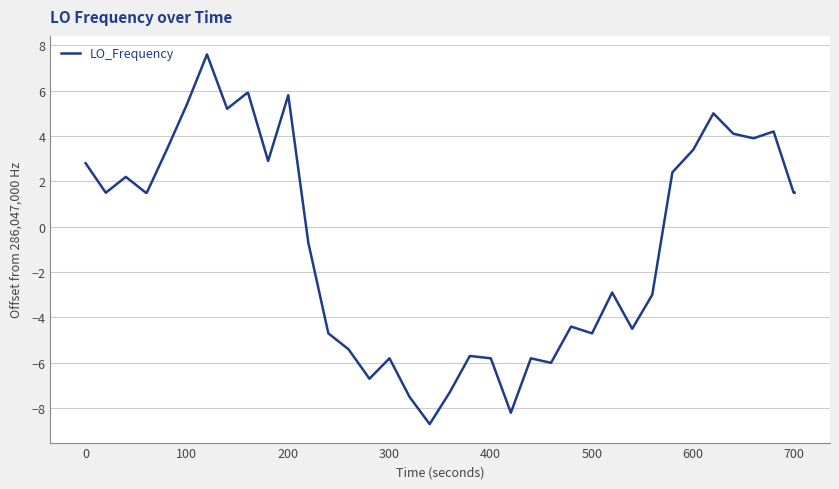

What is the greatest value displayed?

7.6